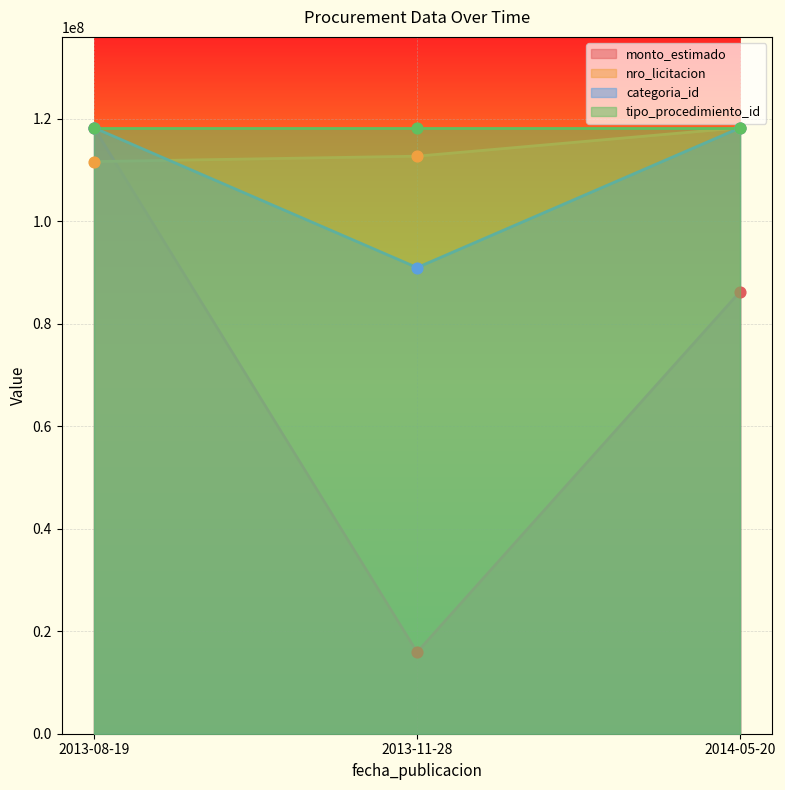

Is the value of nro_licitacion at 2013-08-19 greater than the value of categoria_id at 2014-05-20?

No